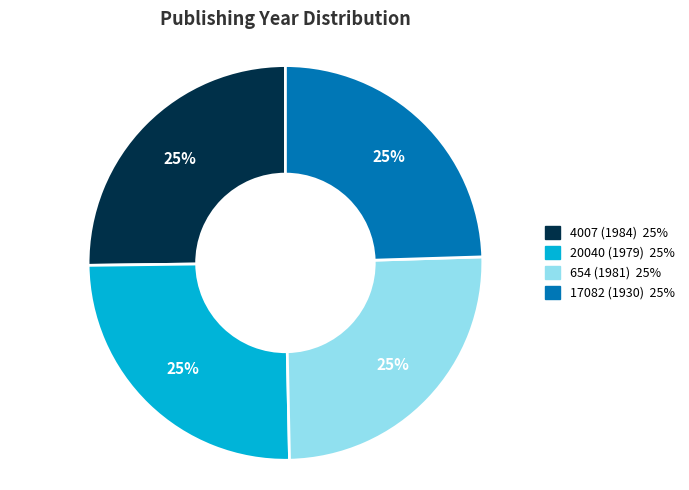

Is 4007 (1984) the majority of the pie?

No